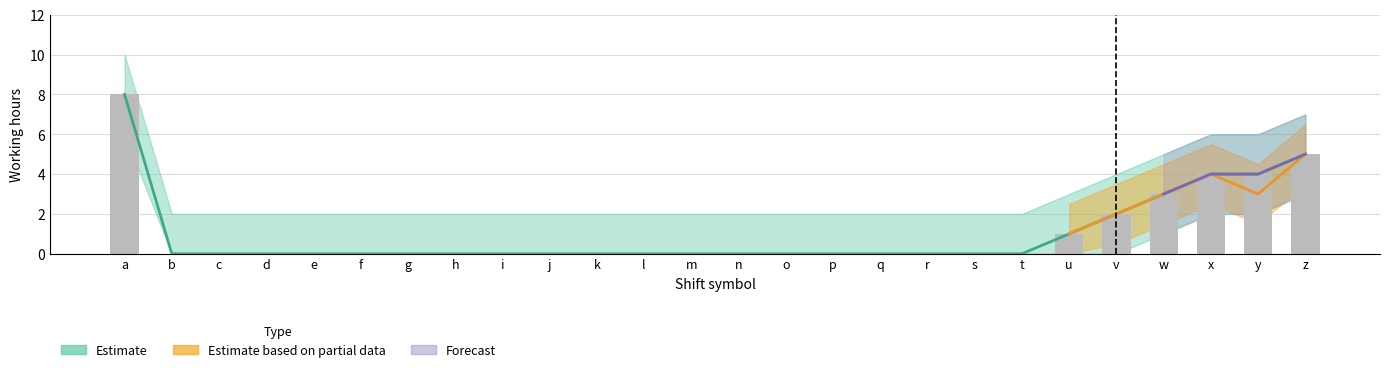

What is the greatest value displayed?

8